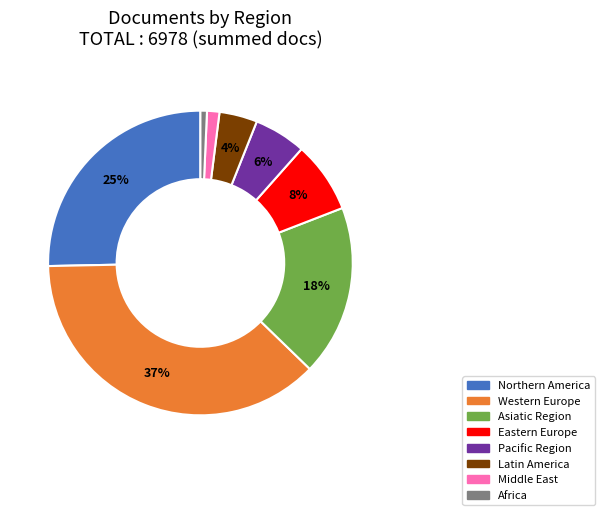

The Latin America slice represents 4% of the pie. True or false?

True